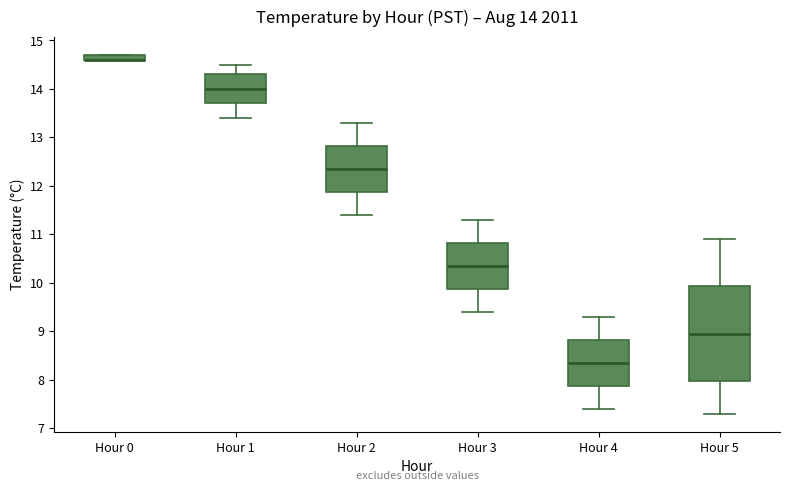

Which box is the tallest, from its lower edge to its upper edge?

Hour 5